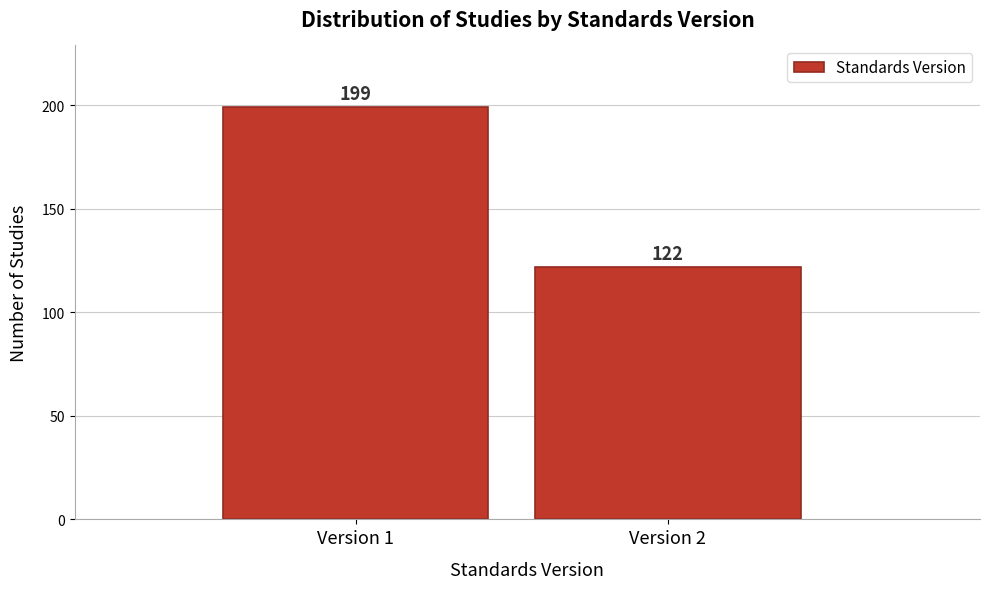

Reading left to right, list all the values displayed in this chart.

199	122